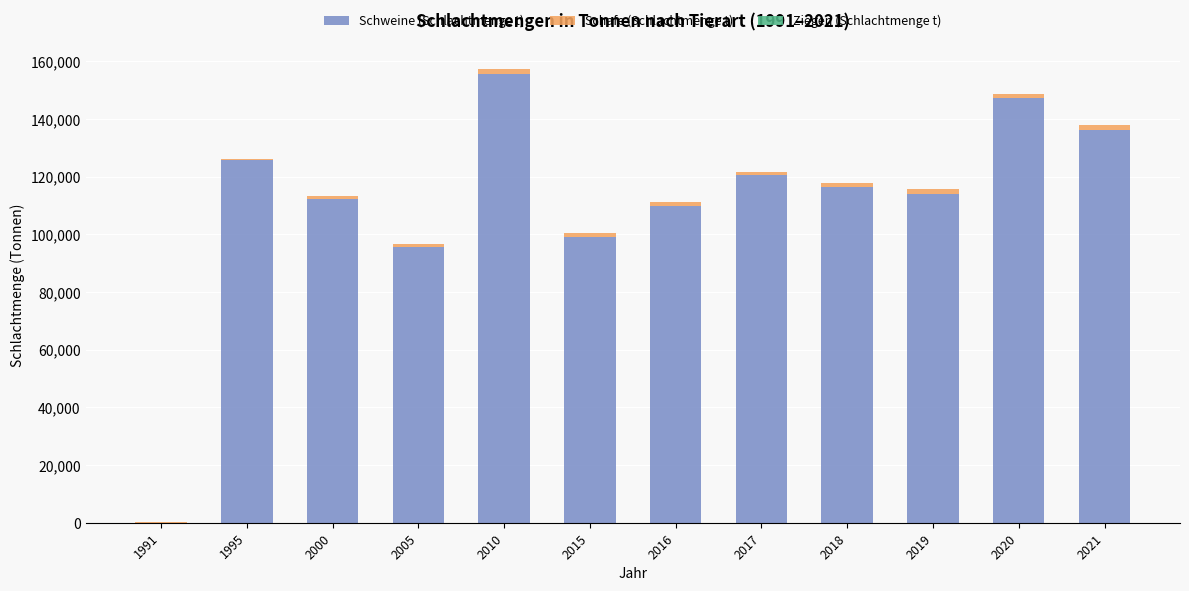

What is the maximum value for Schweine (Schlachtmenge t)?

155634